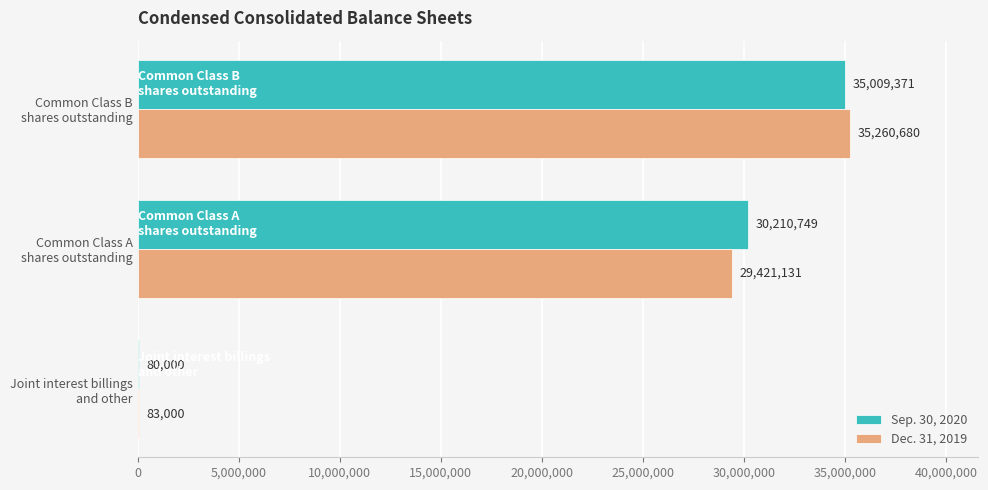

What is the maximum value for Sep. 30, 2020?

35009371